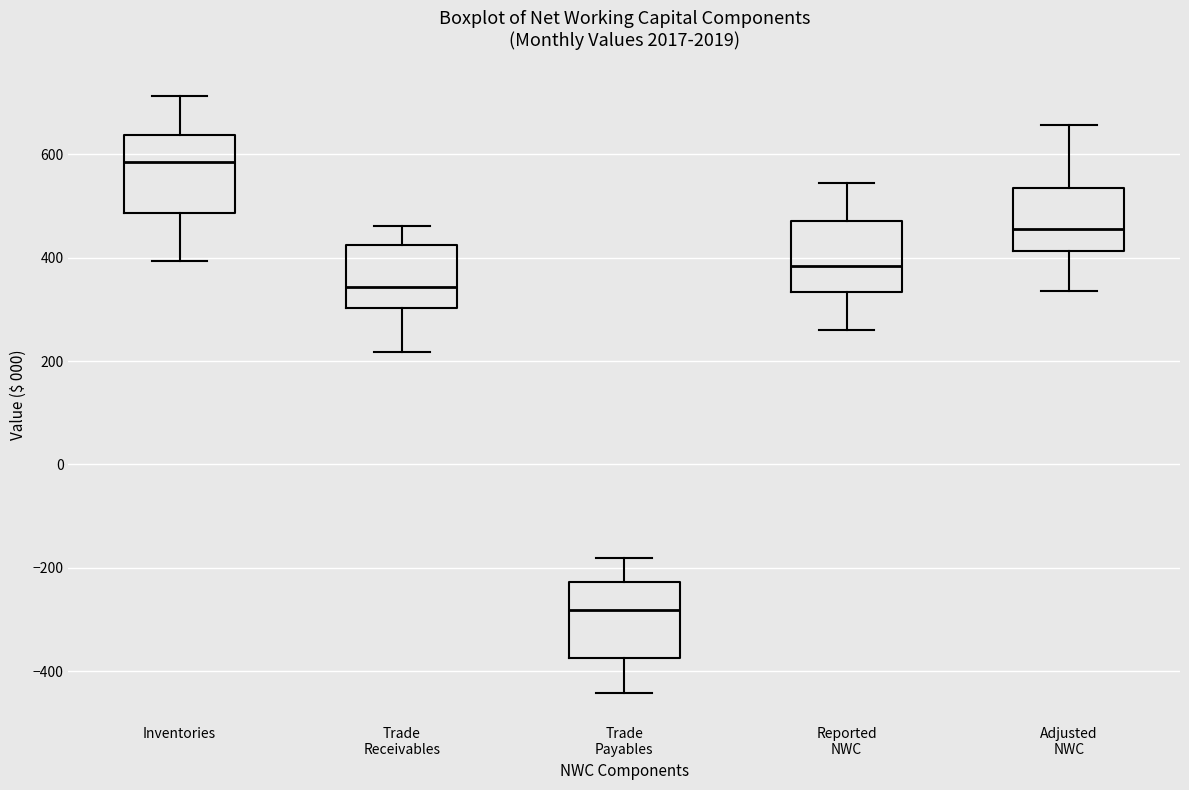

Reading left to right, transcribe this box plot: for each box, give where its median line is, the range the box spans, and where its two whiskers end, as read against the y-axis. The values are not printed on the chart, so give them approximately, as read against the axis.

Inventories: median 580, box 480 to 640, whiskers 400 to 720
Trade Receivables: median 340, box 300 to 420, whiskers 220 to 460
Trade Payables: median -280, box -380 to -220, whiskers -440 to -180
Reported NWC: median 380, box 340 to 480, whiskers 260 to 540
Adjusted NWC: median 460, box 420 to 540, whiskers 340 to 660